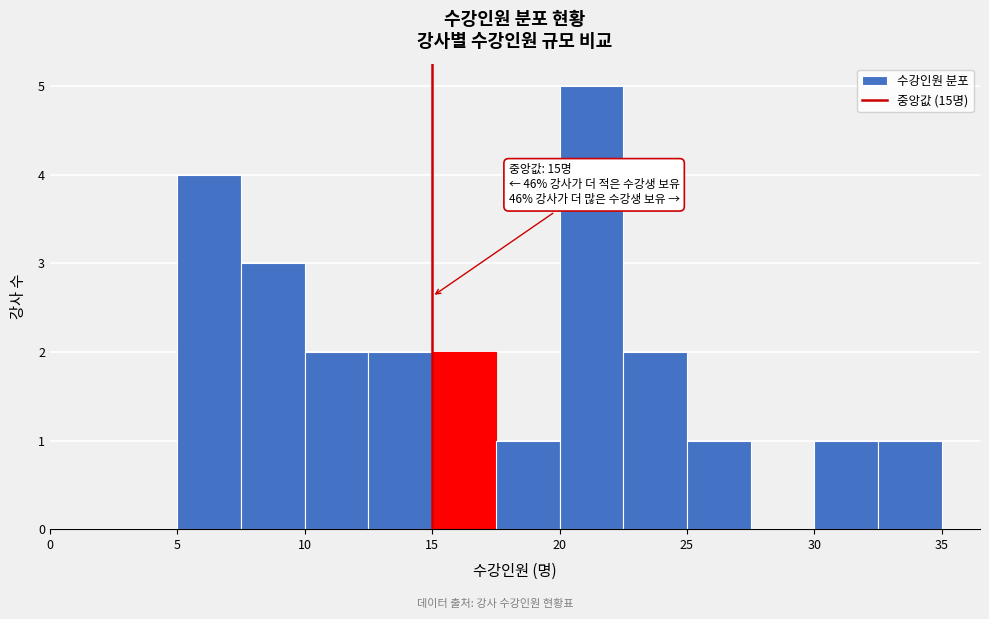

Over which range of the x-axis is the bar tallest?

20.0 to 22.5